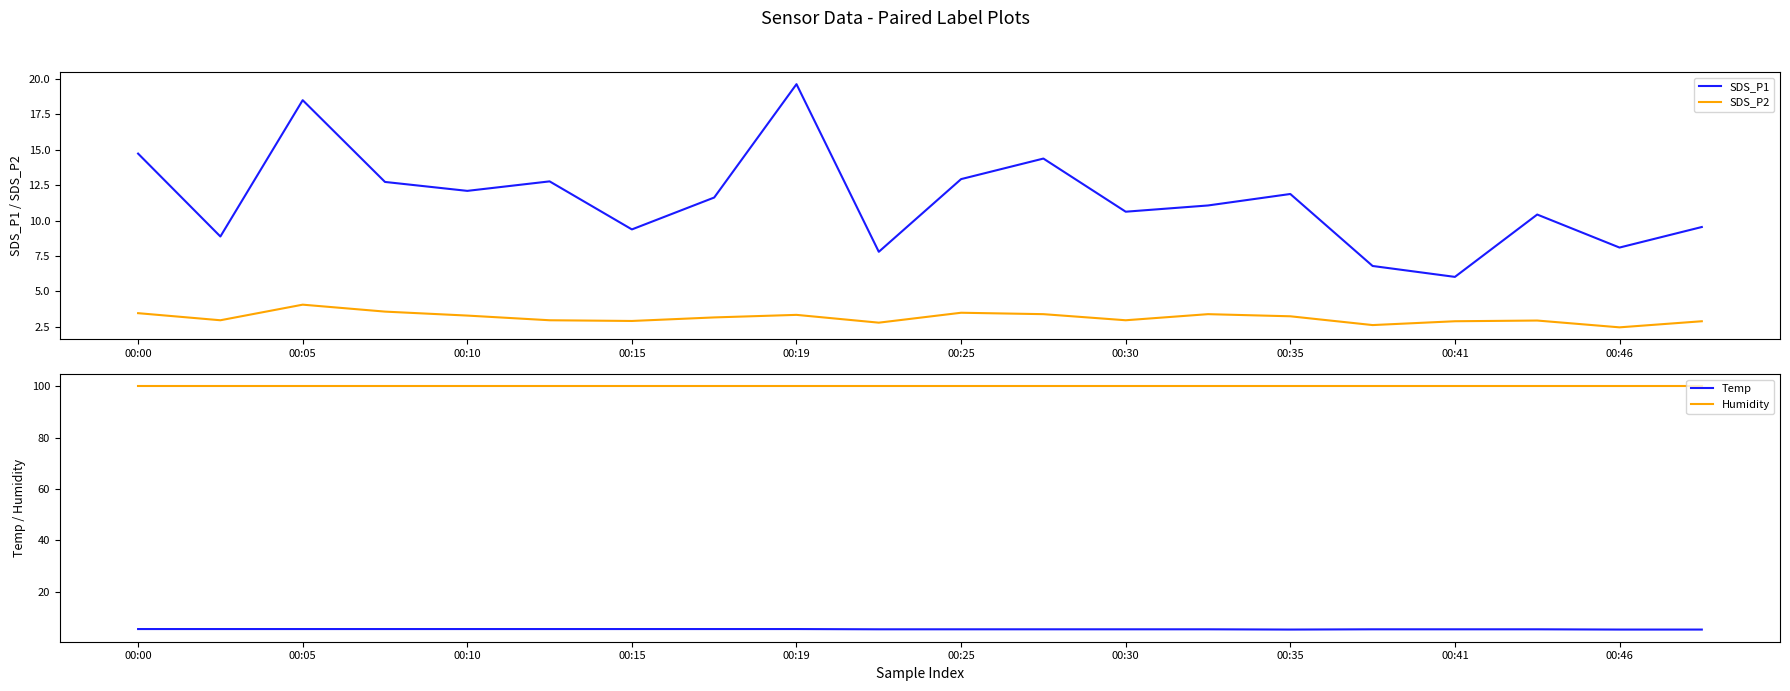

How many interior local peaks does the SDS_P1 series have?

6